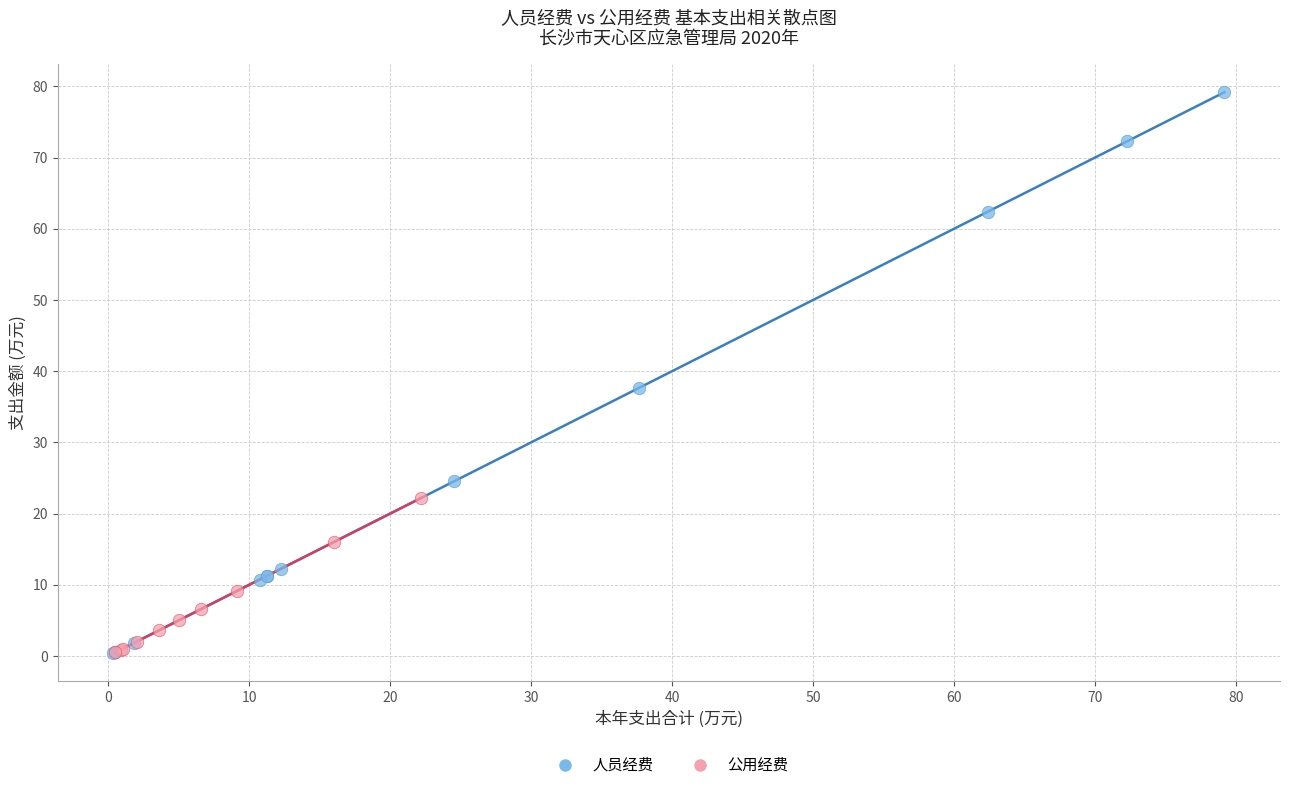

Which series reaches the maximum Y coordinate?

人员经费